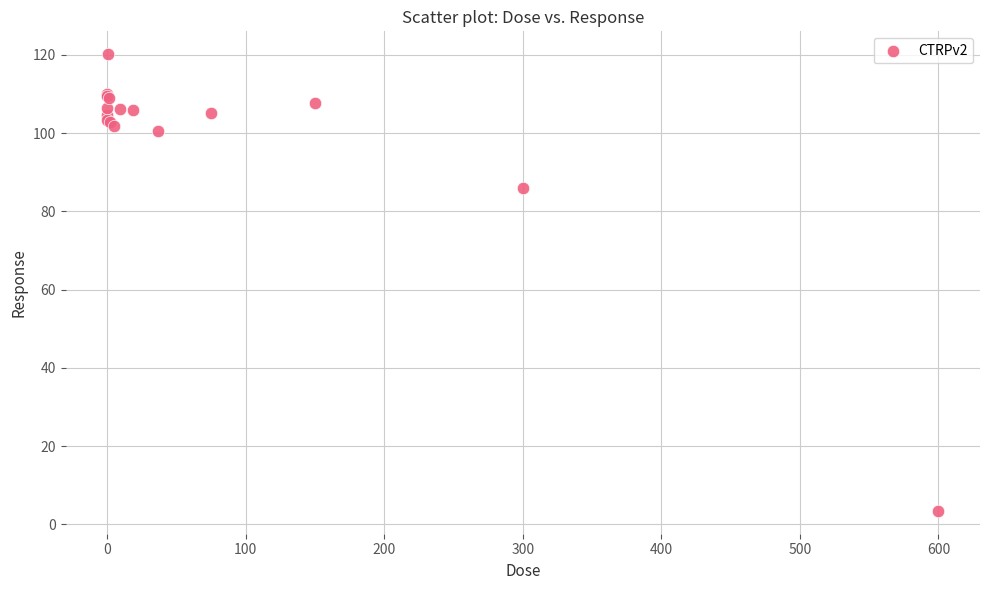

What Y value in the scatter plot is closest to 61?

85.9